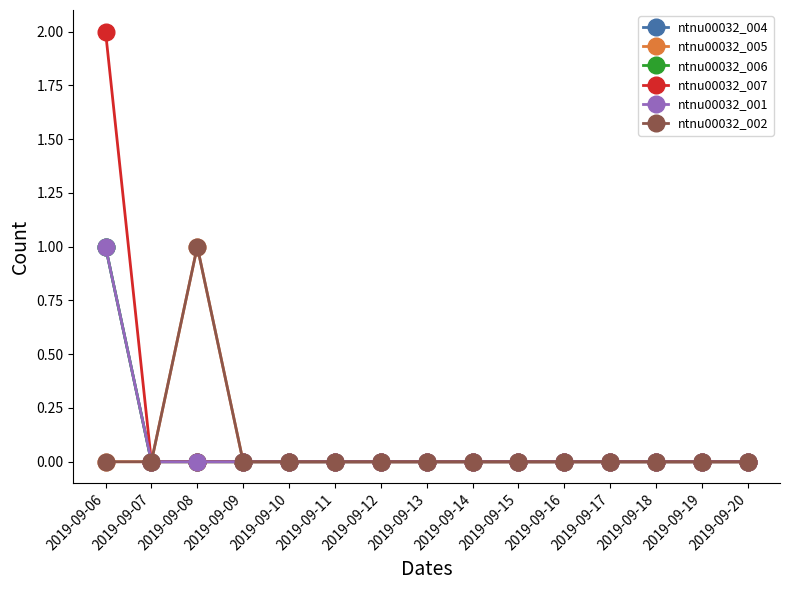

What is the difference between the maximum and minimum values in the ntnu00032_006 series?

1